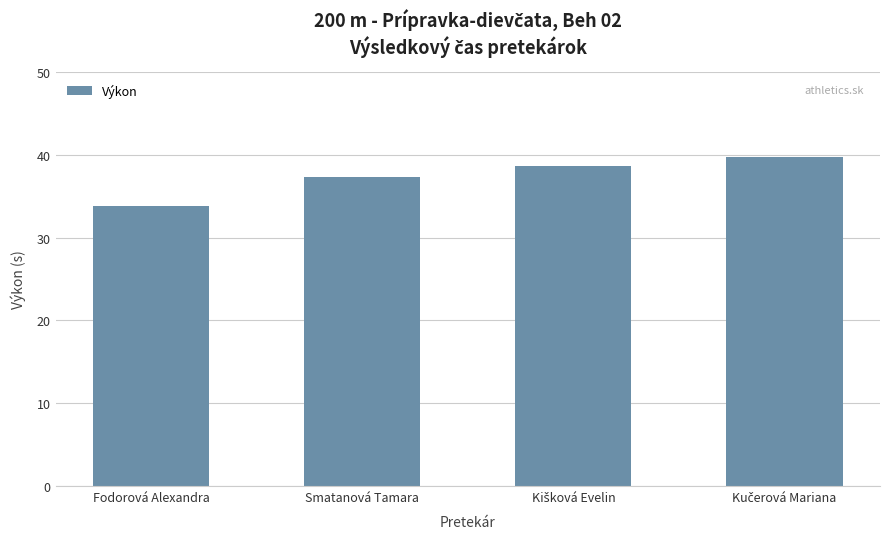

What is the approximate value at Smatanová Tamara?

37.4